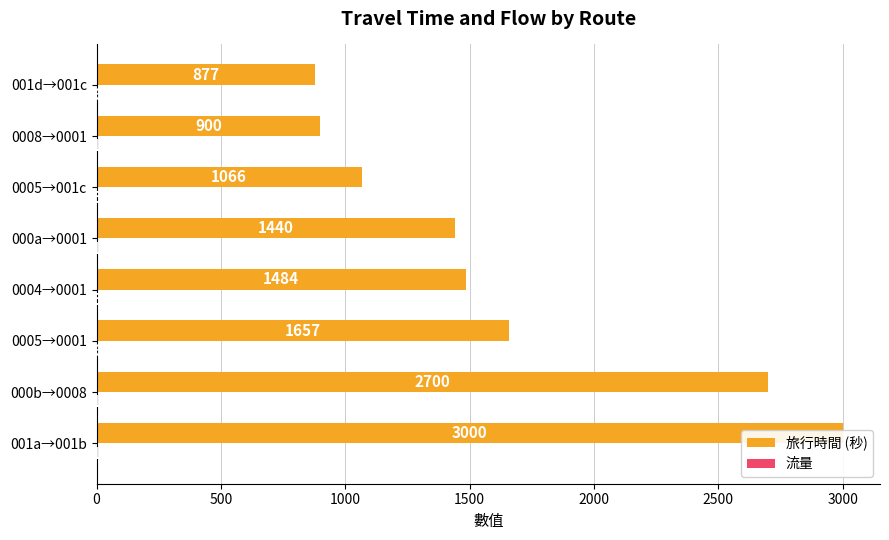

What is the maximum value for 旅行時間 (秒)?

3000